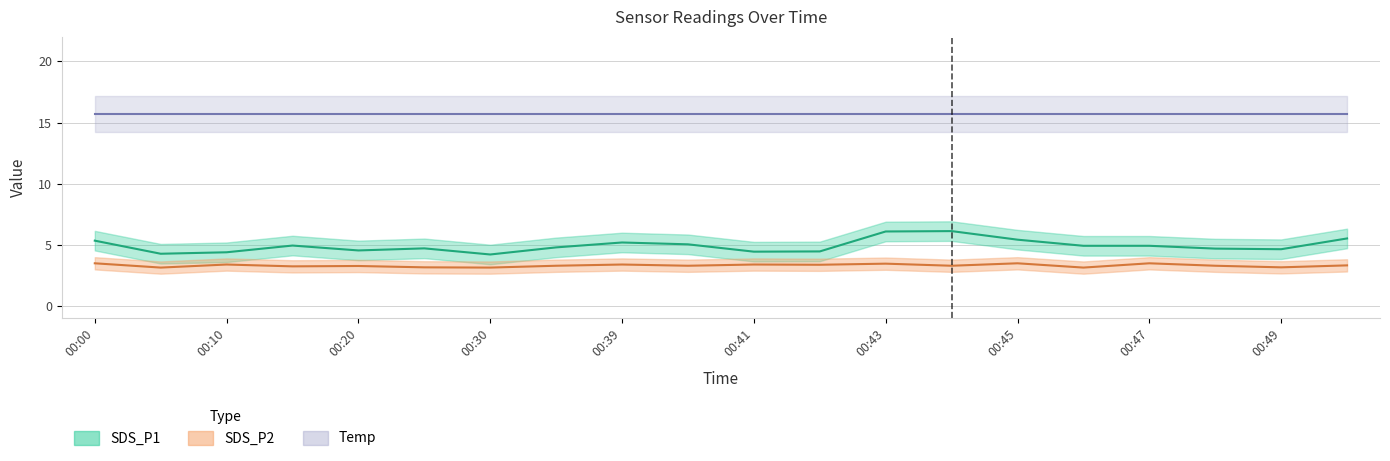

The value of SDS_P2 at 00:43 is 3.5. True or false?

True